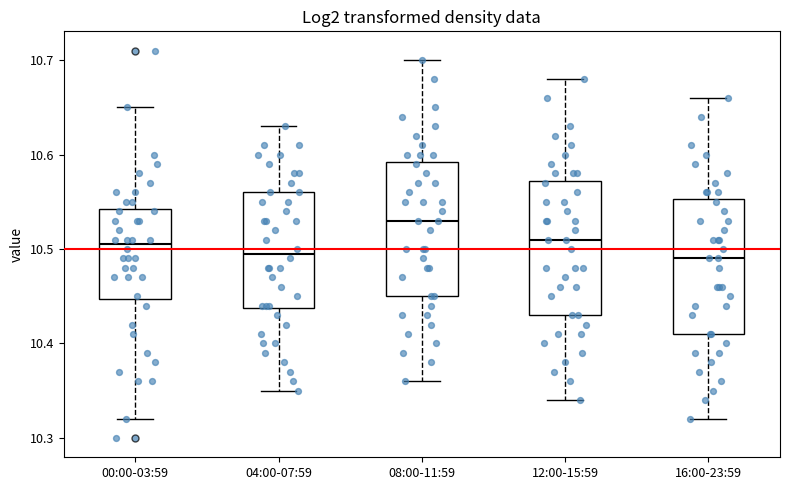

Reading left to right, transcribe this box plot: for each box, give where its median line is, the range the box spans, and where its two whiskers end, as read against the y-axis. The values are not printed on the chart, so give them approximately, as read against the axis.

00:00-03:59: median 10.51, box 10.45 to 10.54, whiskers 10.32 to 10.65
04:00-07:59: median 10.50, box 10.44 to 10.56, whiskers 10.35 to 10.63
08:00-11:59: median 10.53, box 10.45 to 10.59, whiskers 10.36 to 10.70
12:00-15:59: median 10.51, box 10.43 to 10.57, whiskers 10.34 to 10.68
16:00-23:59: median 10.49, box 10.41 to 10.55, whiskers 10.32 to 10.66